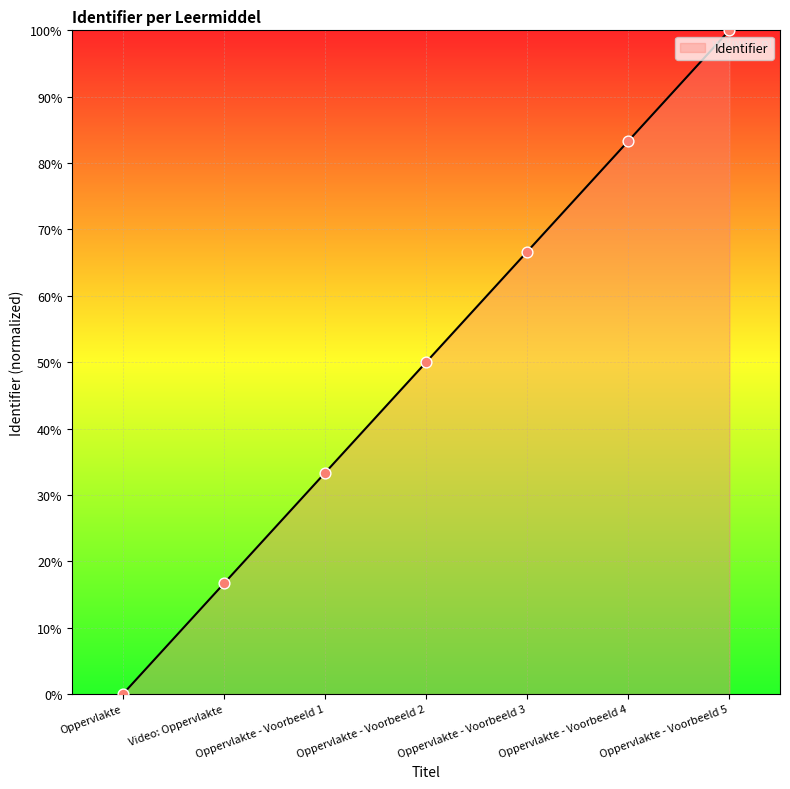

Between Oppervlakte - Voorbeeld 3 and Oppervlakte - Voorbeeld 2, which is larger?

Oppervlakte - Voorbeeld 3